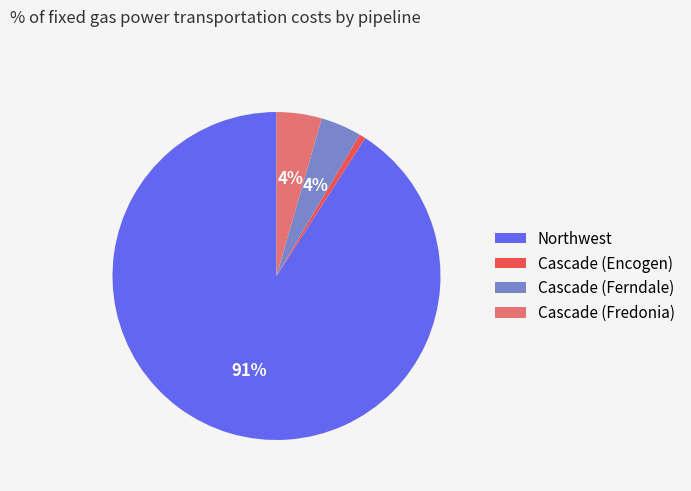

Count the number of slices in the pie.

4